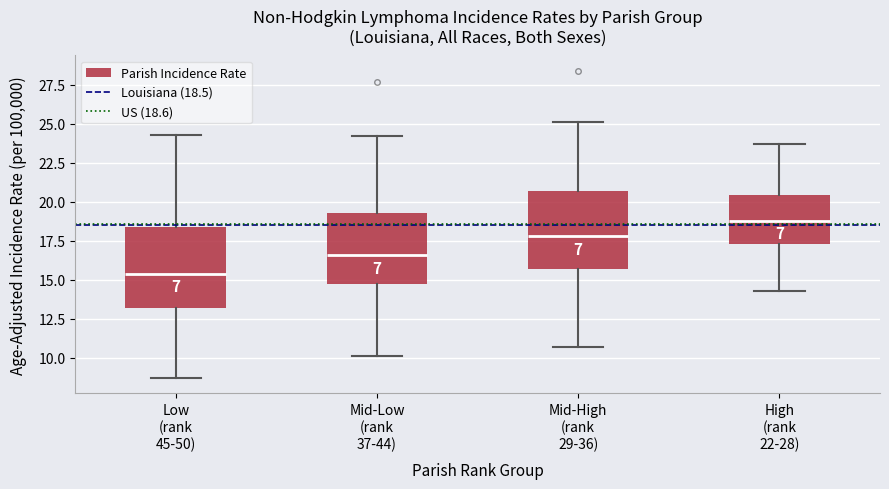

Reading left to right, transcribe this box plot: for each box, give where its median line is, the range the box spans, and where its two whiskers end, as read against the y-axis. The values are not printed on the chart, so give them approximately, as read against the axis.

Low (rank 45-50): median 15.5, box 13.0 to 18.5, whiskers 8.5 to 24.5
Mid-Low (rank 37-44): median 16.5, box 14.5 to 19.5, whiskers 10.0 to 24.0
Mid-High (rank 29-36): median 18.0, box 15.5 to 20.5, whiskers 10.5 to 25.0
High (rank 22-28): median 19.0, box 17.5 to 20.5, whiskers 14.5 to 23.5